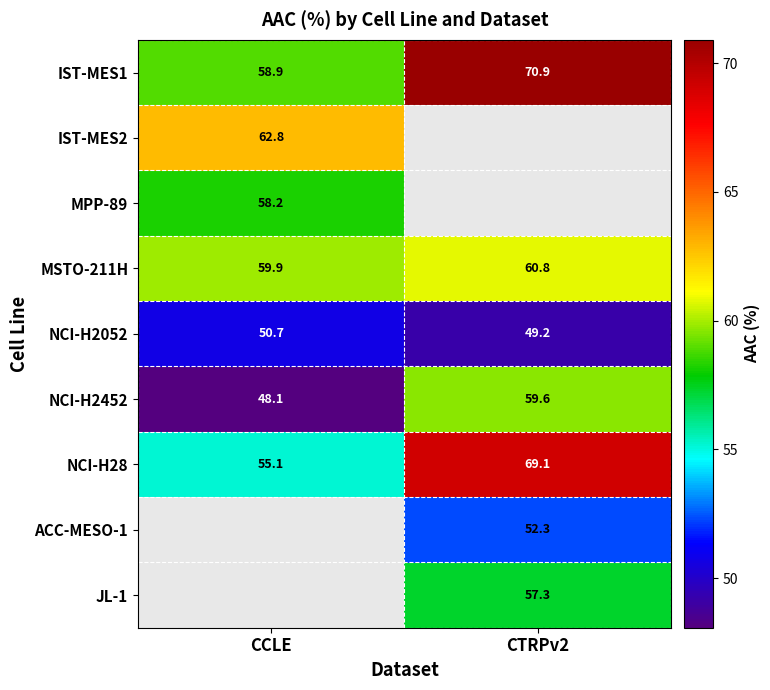

List the labels in order of NCI-H2052 value, smallest first.

CTRPv2, CCLE